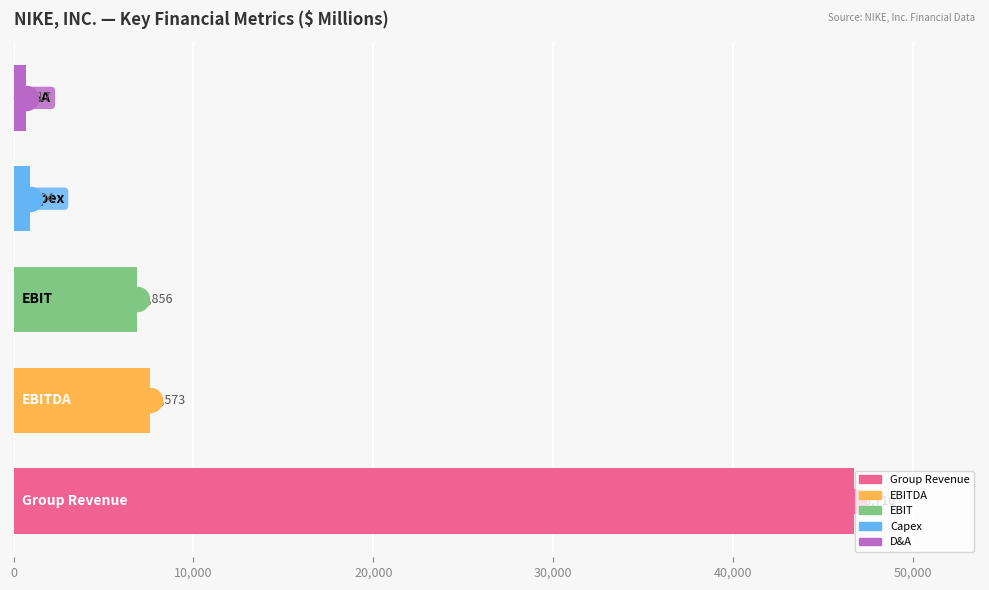

What are all the series names shown in the legend?

Group Revenue, EBITDA, EBIT, Capex, D&A